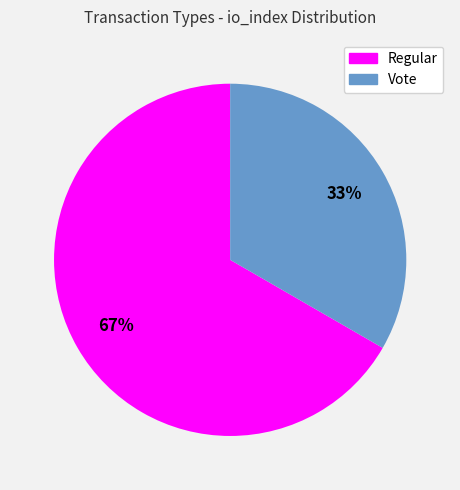

Which slice represents more than half of the pie?

Regular